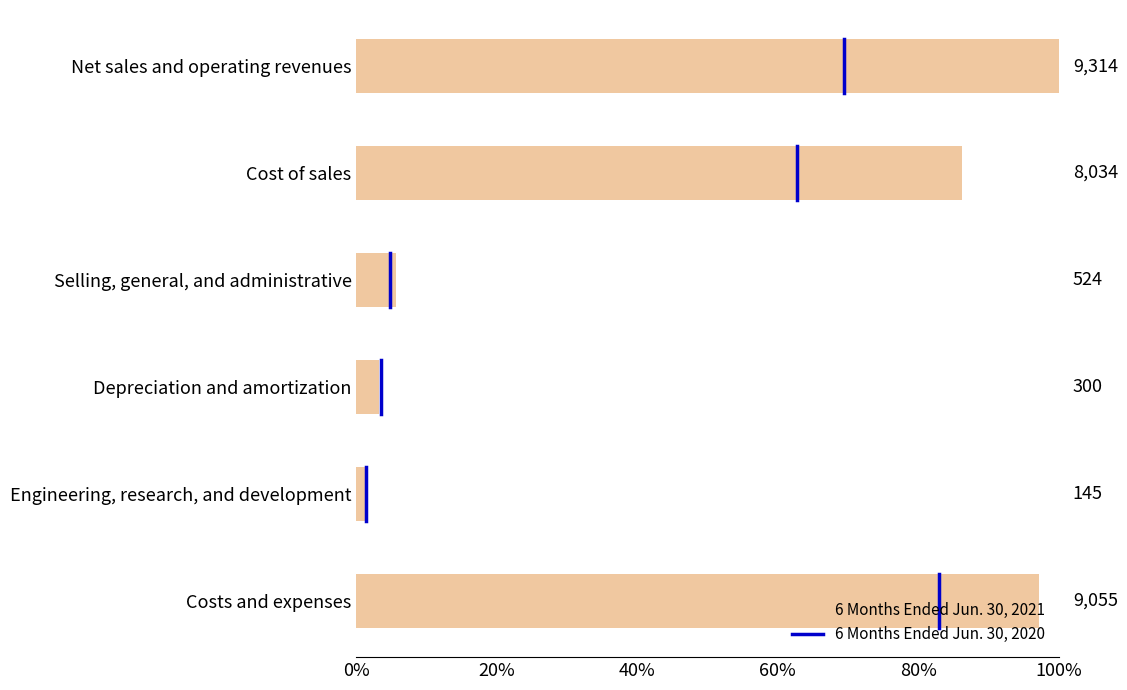

How many values are between 0 and 1?

1